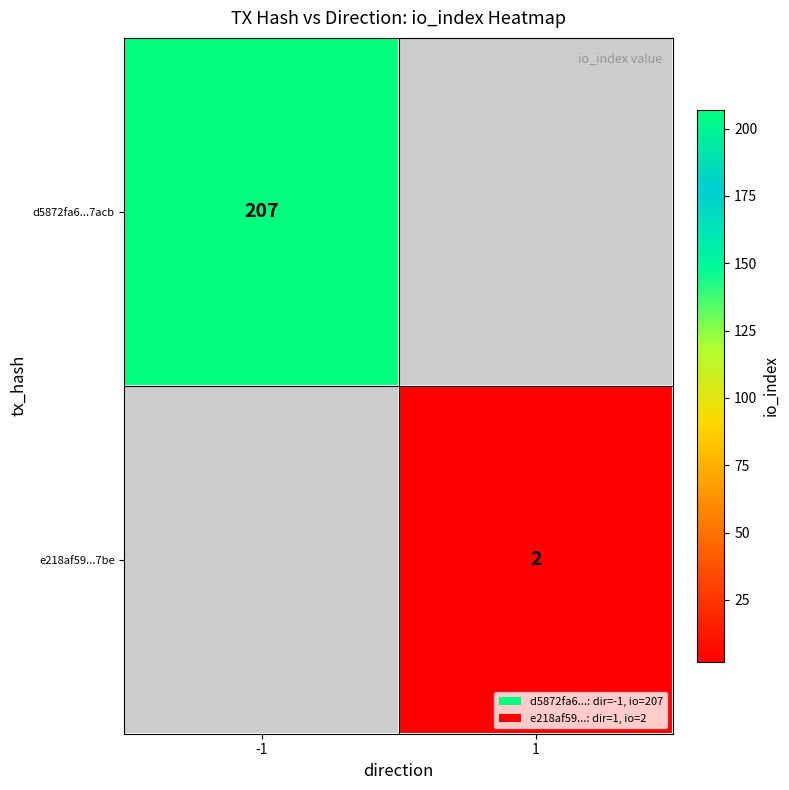

The d5872fa6...7acb series shows 207 at -1. True or false?

True